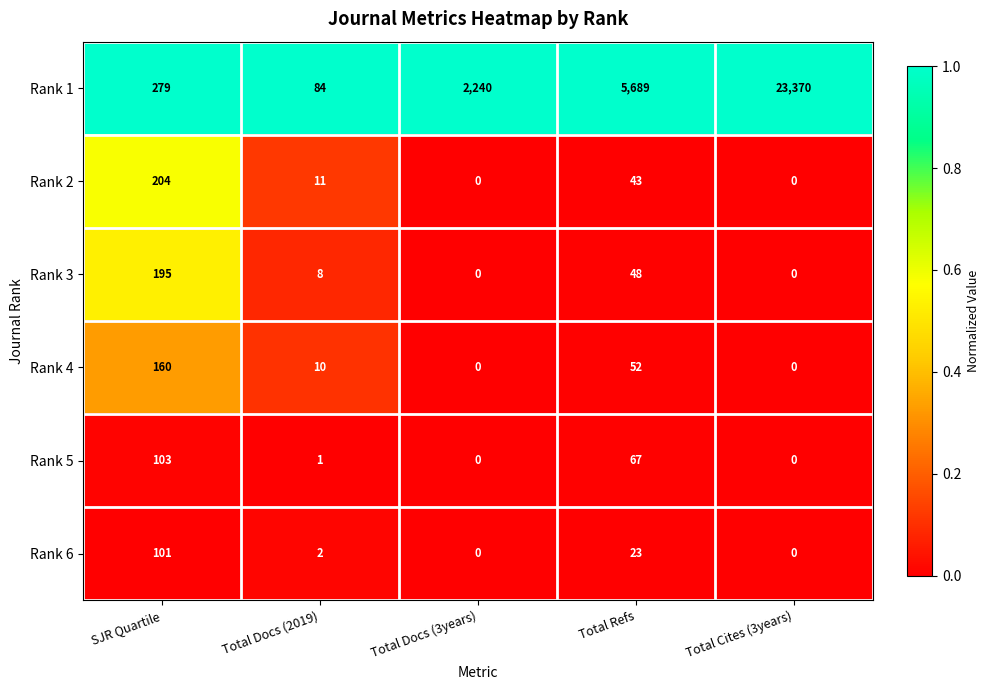

Where is Rank 2 nearest to the value 102?

Total Refs